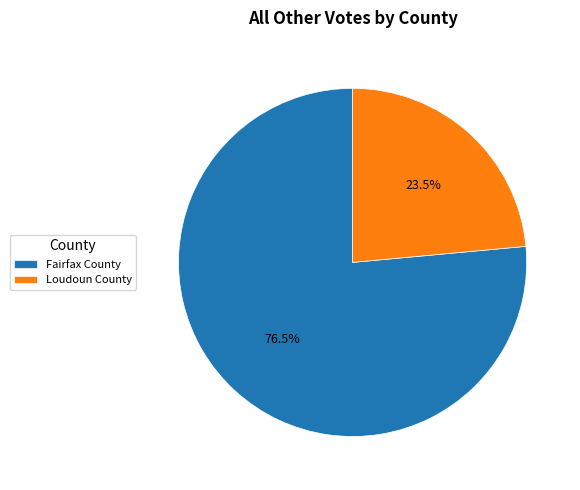

Which has a higher value, Fairfax County or Loudoun County?

Fairfax County